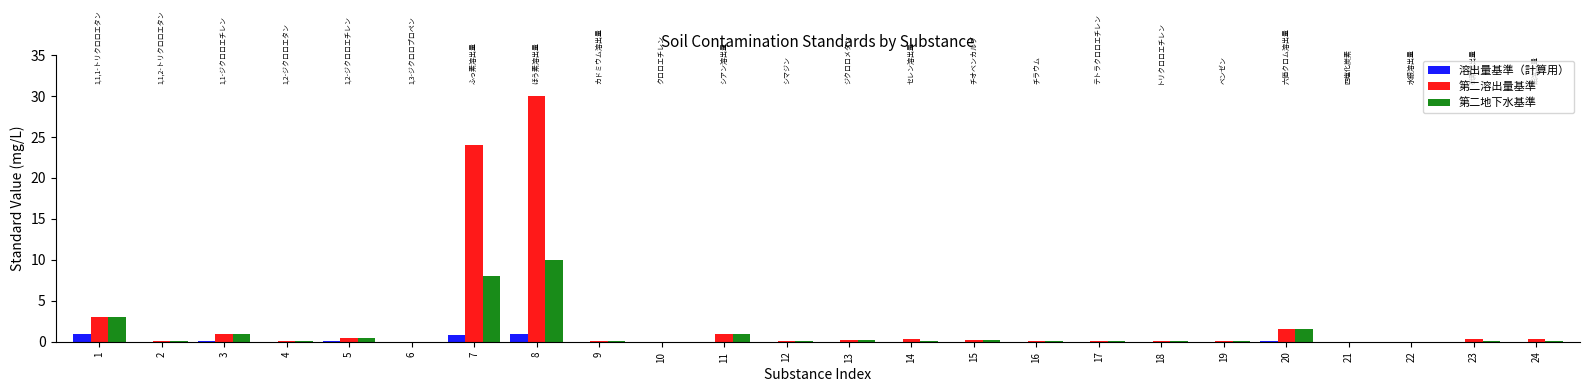

What is the sum of the 第二地下水基準 values at 14 and 9?

0.1